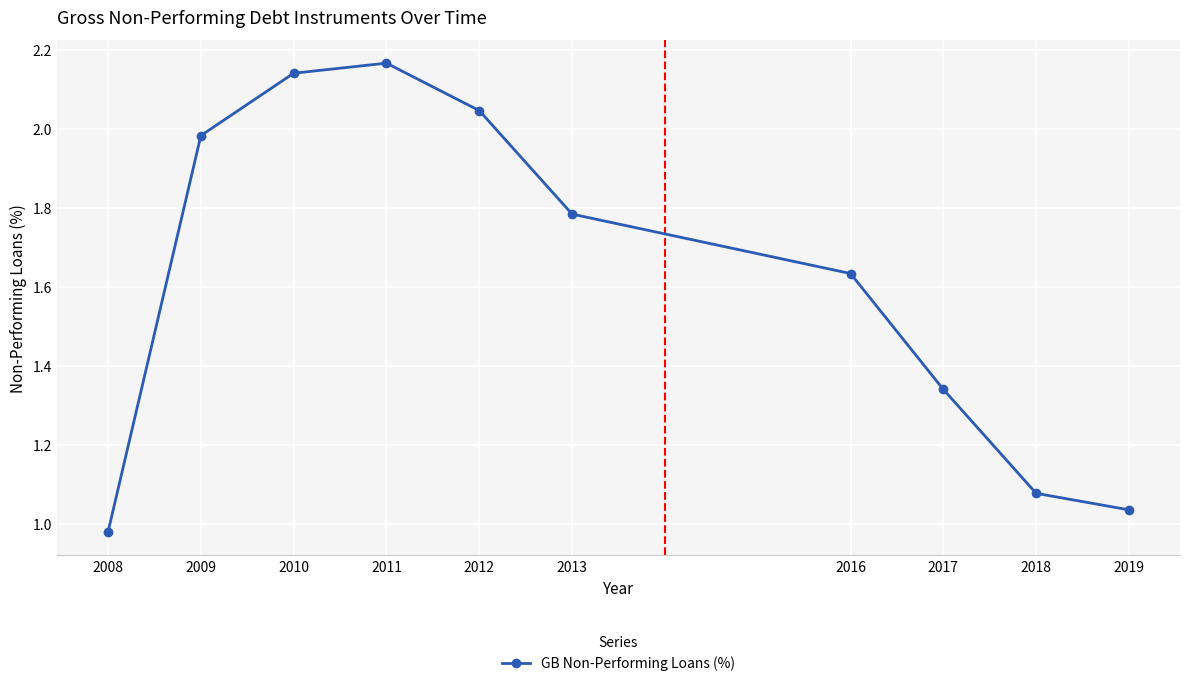

The value at 2016 is 2.2. True or false?

False